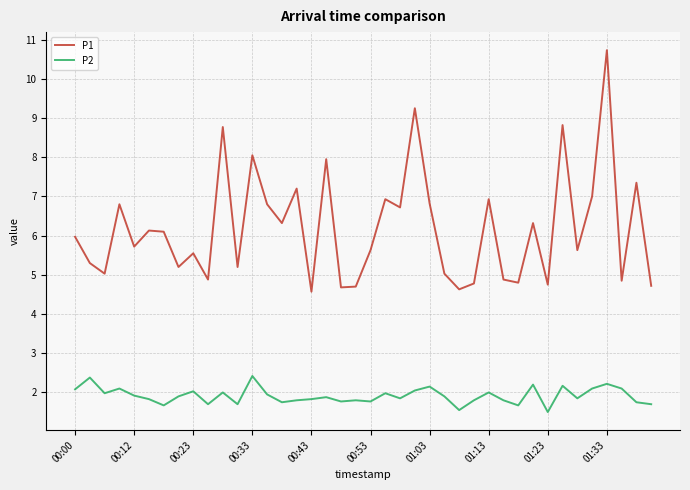

True or false: P1 and P2 intersect in this chart.

False